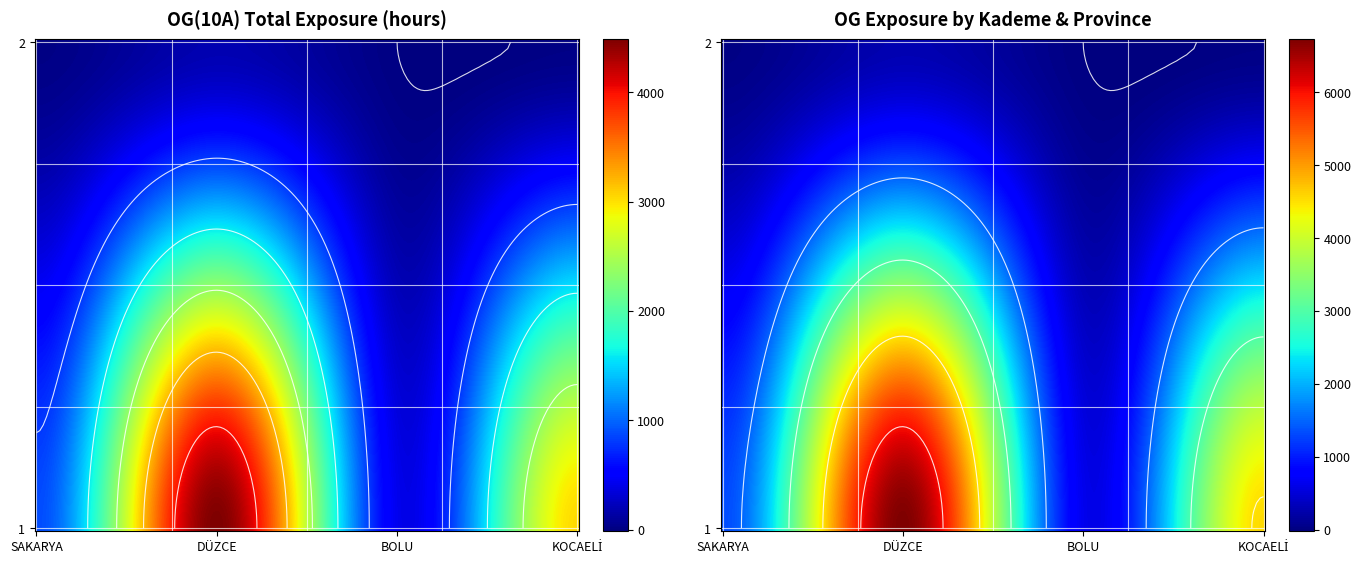

What is the approximate value of 1 at SAKARYA?

888.3